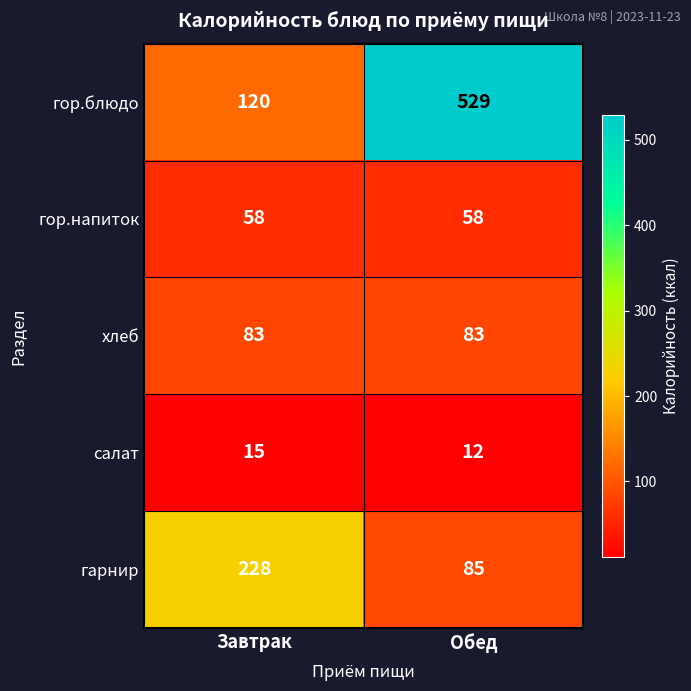

The value of салат at Завтрак is 15. True or false?

True